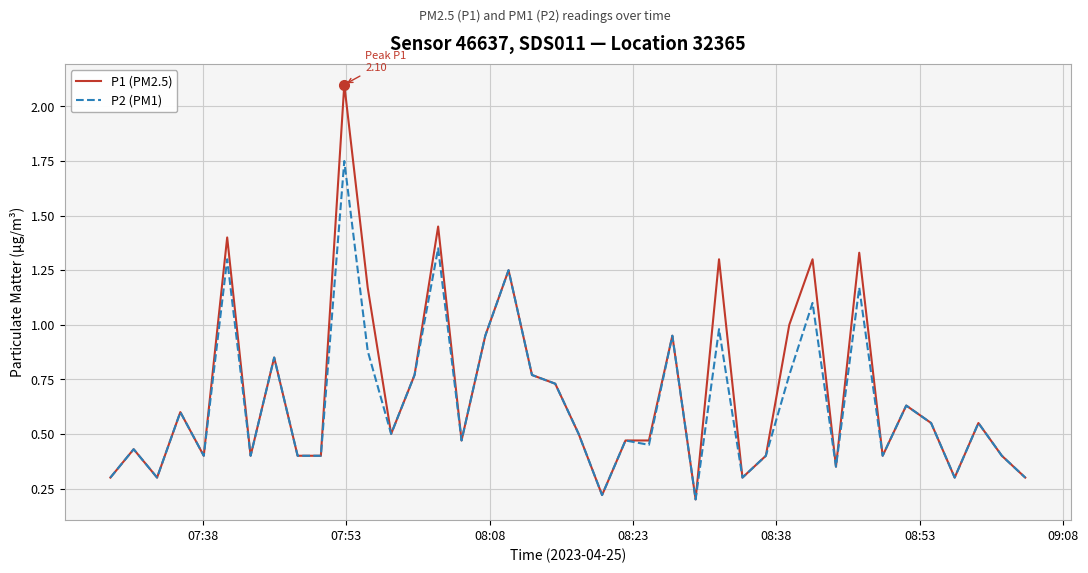

What is the maximum value shown in the chart?

2.1